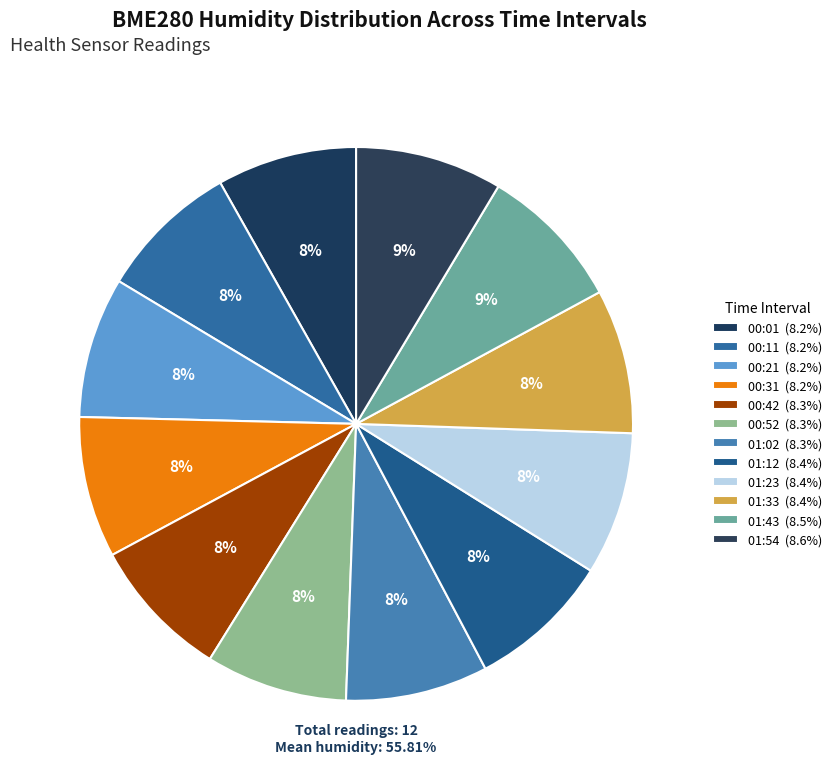

Which has a higher value, 01:54 or 01:33?

01:54